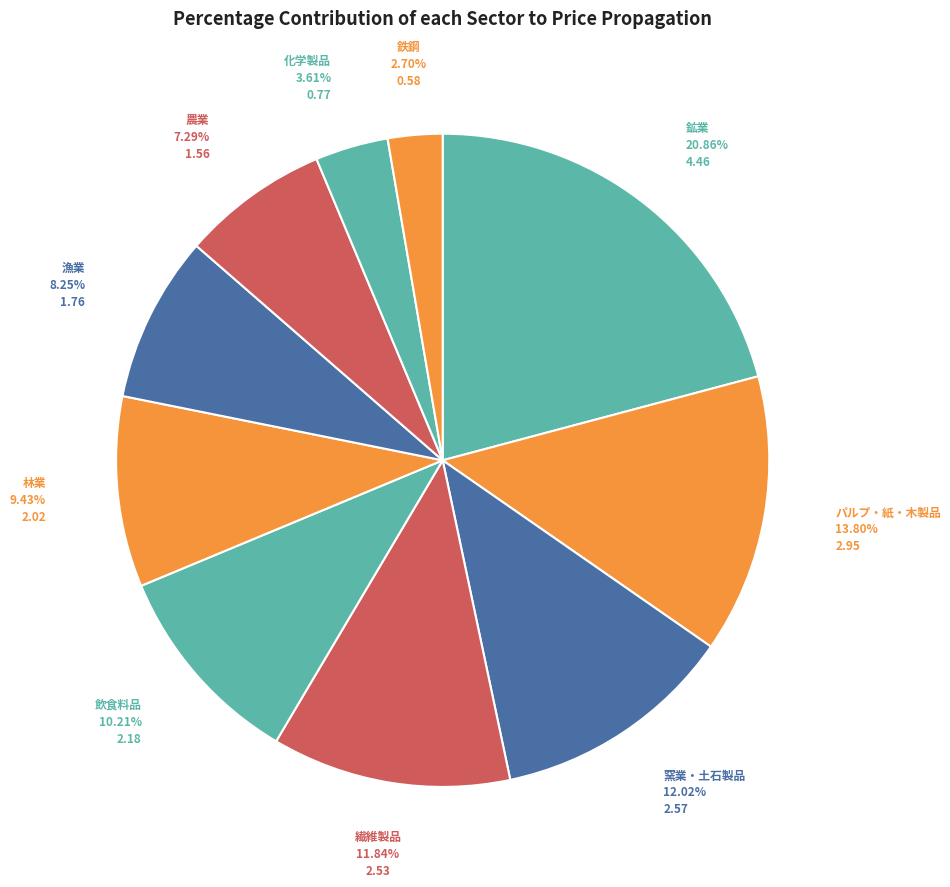

Which slice is the largest?

鉱業